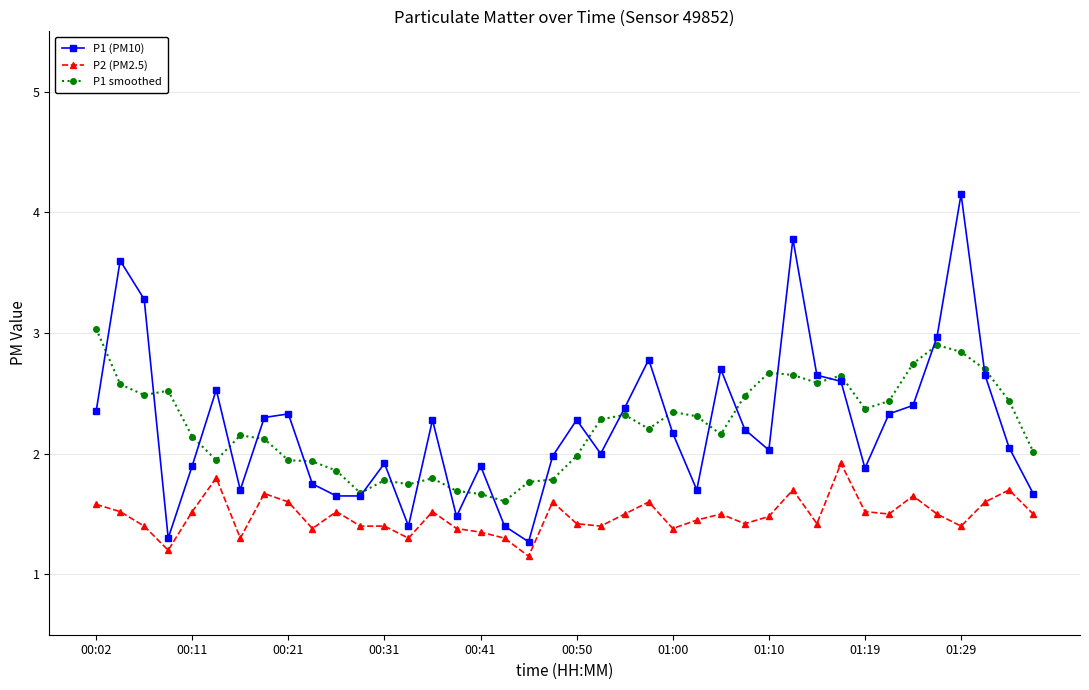

Which series has the largest range (max minus min)?

P1 (PM10)